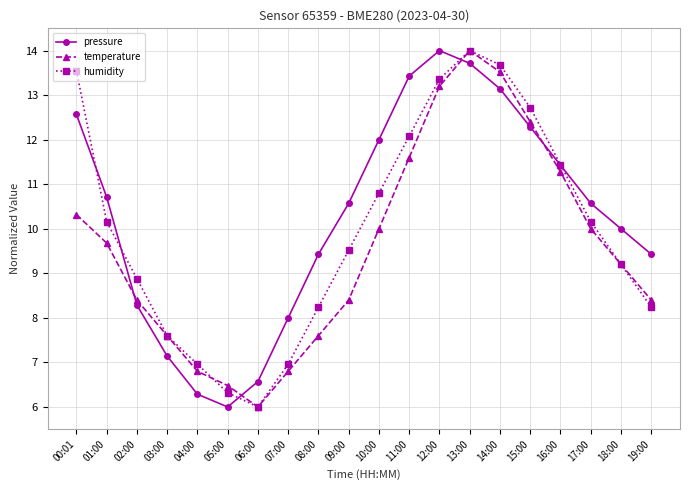

What is the minimum value for temperature?

6.0